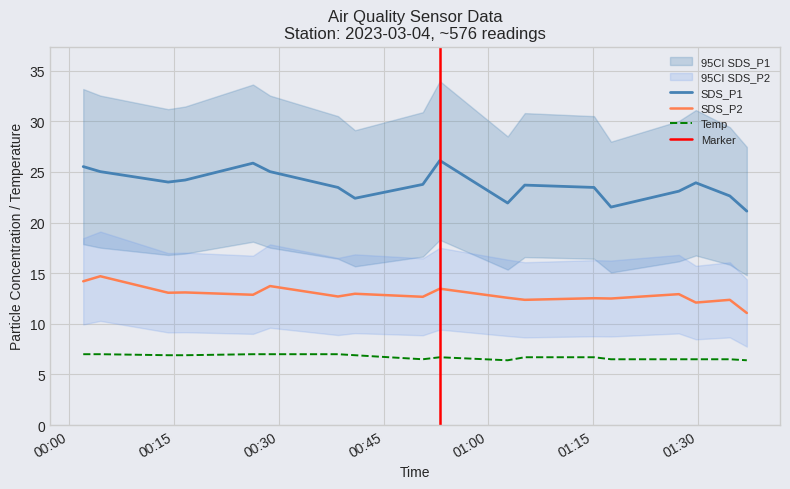

What is the maximum value for SDS_P2?

14.7